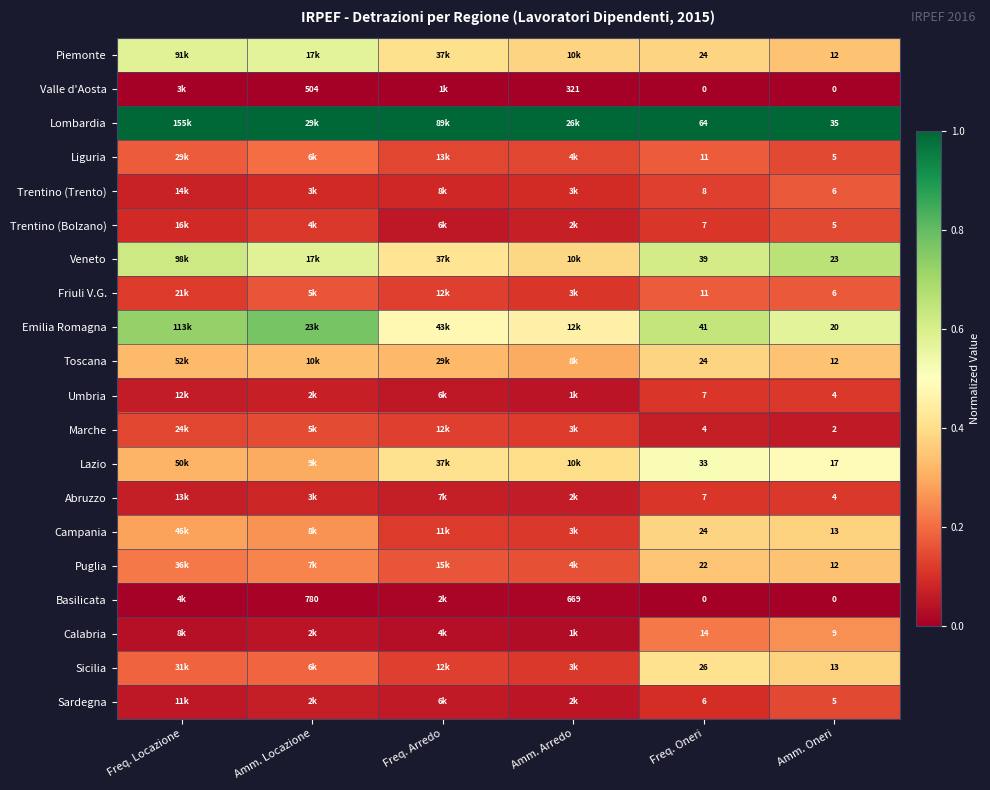

Between Freq. Oneri and Amm. Oneri, which series saw the biggest shift?

Lombardia